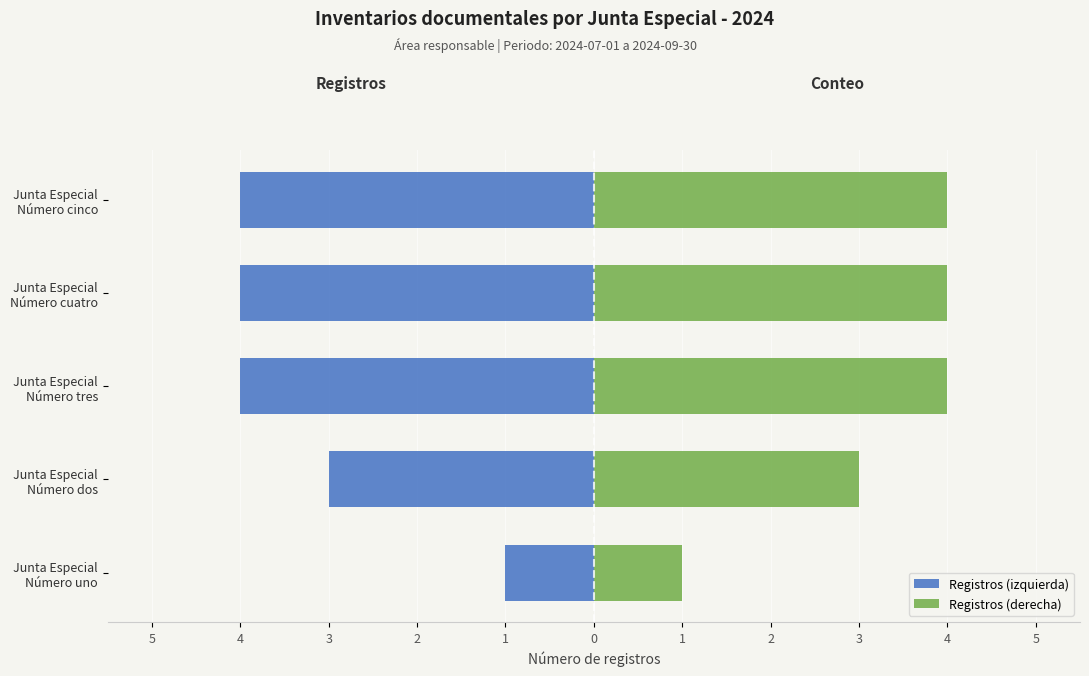

What value does the Registros (izquierda) series have at Junta Especial Número cinco?

-4